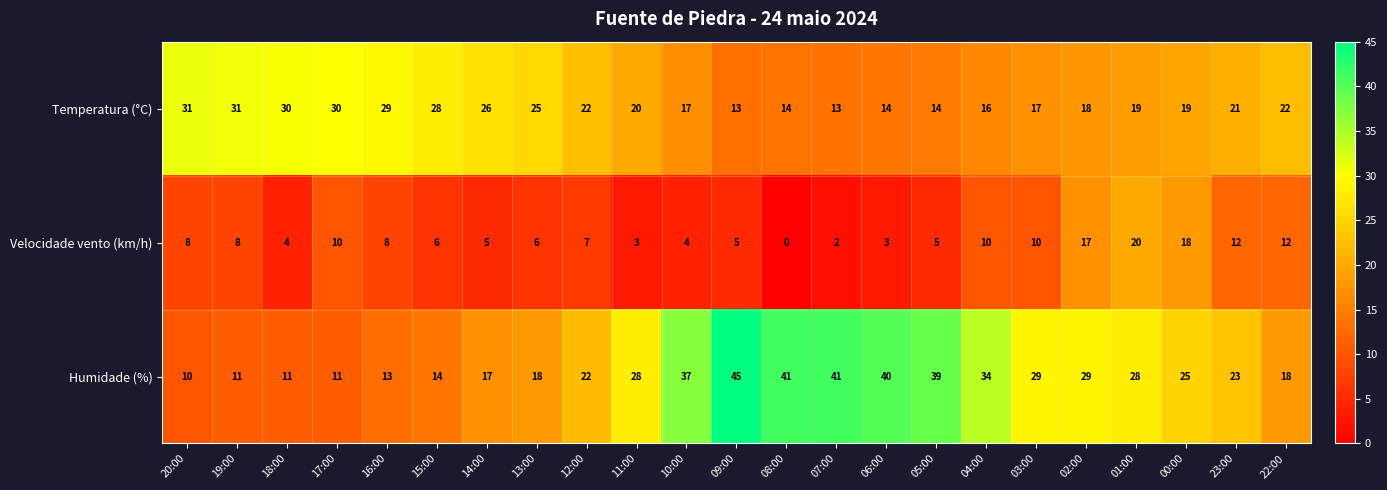

What value does the Velocidade vento (km/h) series have at 23:00?

12